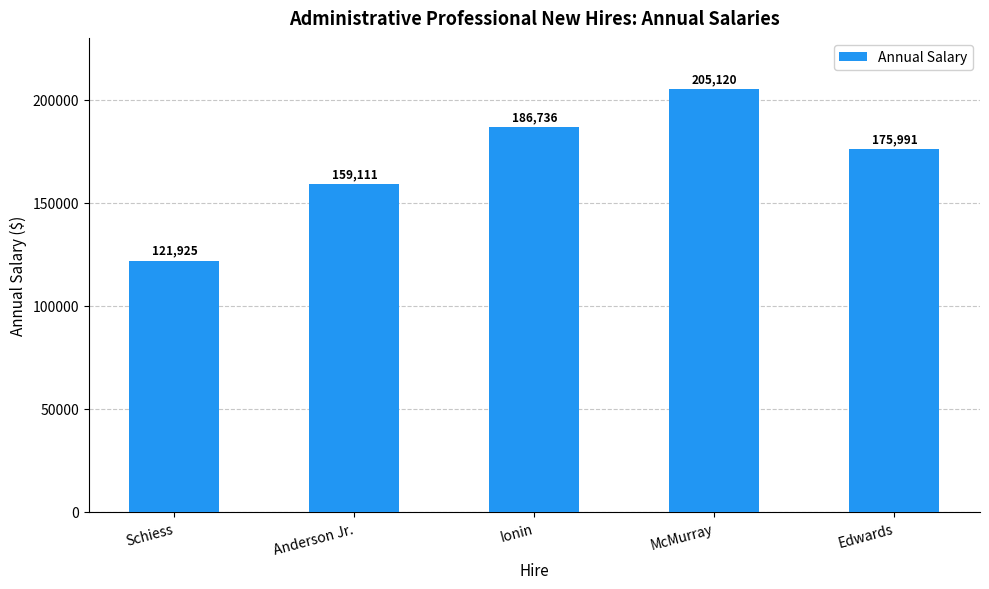

What is the sum of the values at Schiess and Anderson Jr.?

281036.1